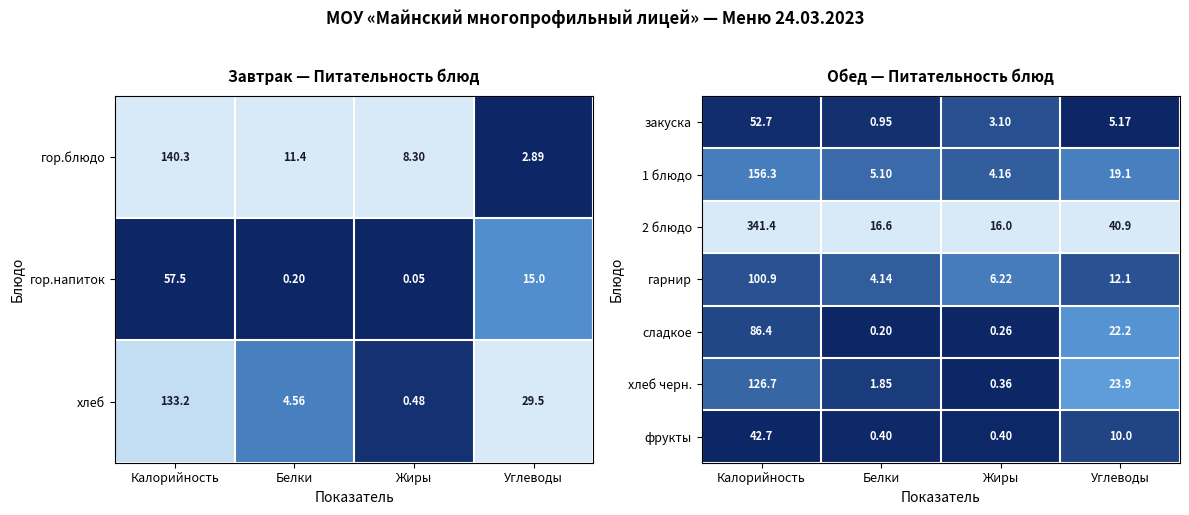

Which has a higher value, Калорийность or Углеводы?

Калорийность